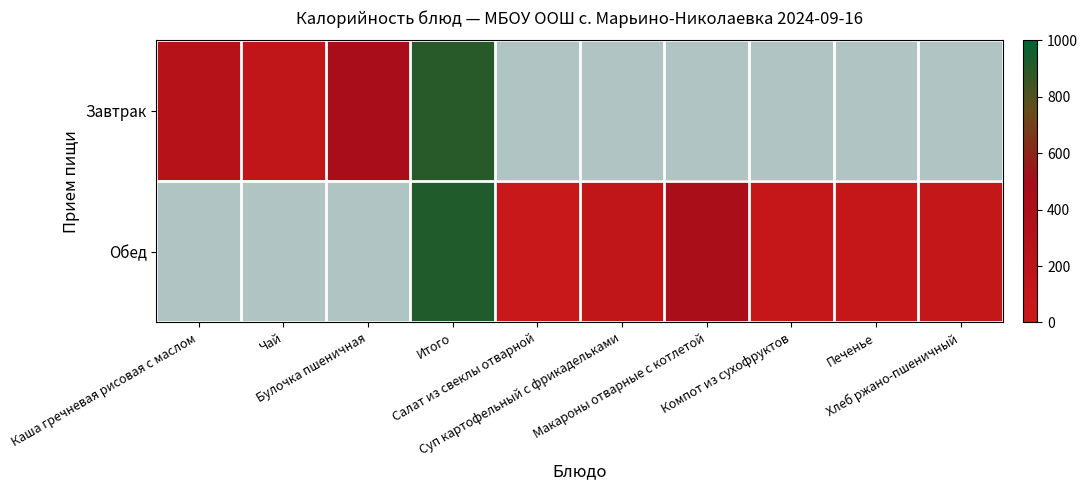

At how many categories does at least one series exceed 235?

4